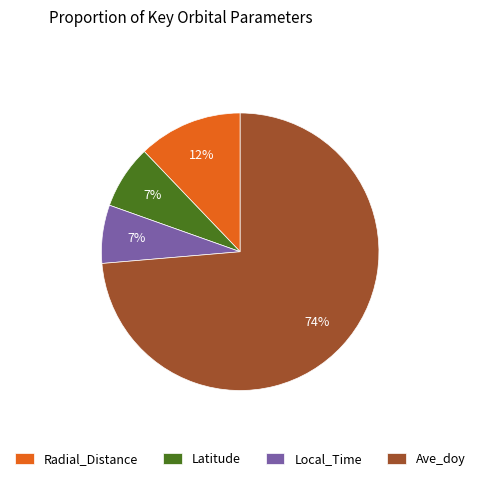

What is the largest slice in the pie chart?

Ave_doy